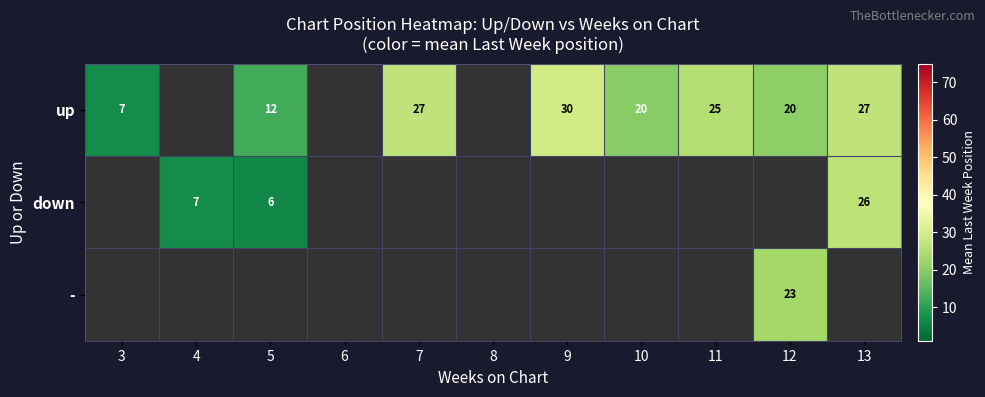

Is the value of down at 13 greater than the value of up at 12?

Yes